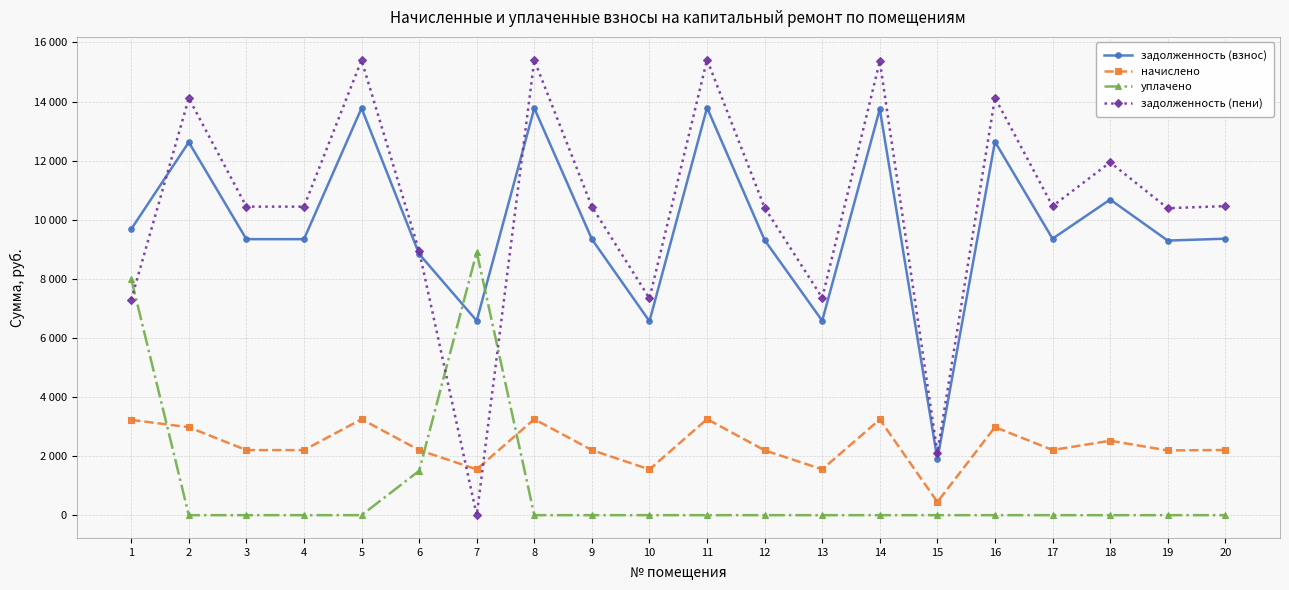

Reading left to right, what are all the values shown in this chart?

задолженность (взнос): 9681.3	12624.0	9341.8	9341.8	13775.9	8841.8	6580.3	13775.9	9341.8	6564.5	13791.7	9310.2	6580.3	13744.4	1893.6	12639.8	9357.5	10683.1	9294.4	9357.5
начислено: 3225.2	2976.0	2202.2	2202.2	3247.6	2202.2	1551.2	3247.6	2202.2	1547.5	3251.3	2194.8	1551.2	3240.1	446.4	2979.7	2206.0	2518.4	2191.1	2206.0
уплачено: 8000.0	0.0	0.0	0.0	0.0	1500.0	8908.0	0.0	0.0	0.0	0.0	0.0	0.0	0.0	0.0	0.0	0.0	0.0	0.0	0.0
задолженность (пени): 7293.9	14112.0	10442.9	10442.9	15399.7	8942.9	0.0	15399.7	10442.9	7338.2	15417.4	10407.6	7355.9	15364.4	2116.8	14129.6	10460.5	11942.3	10390.0	10460.5